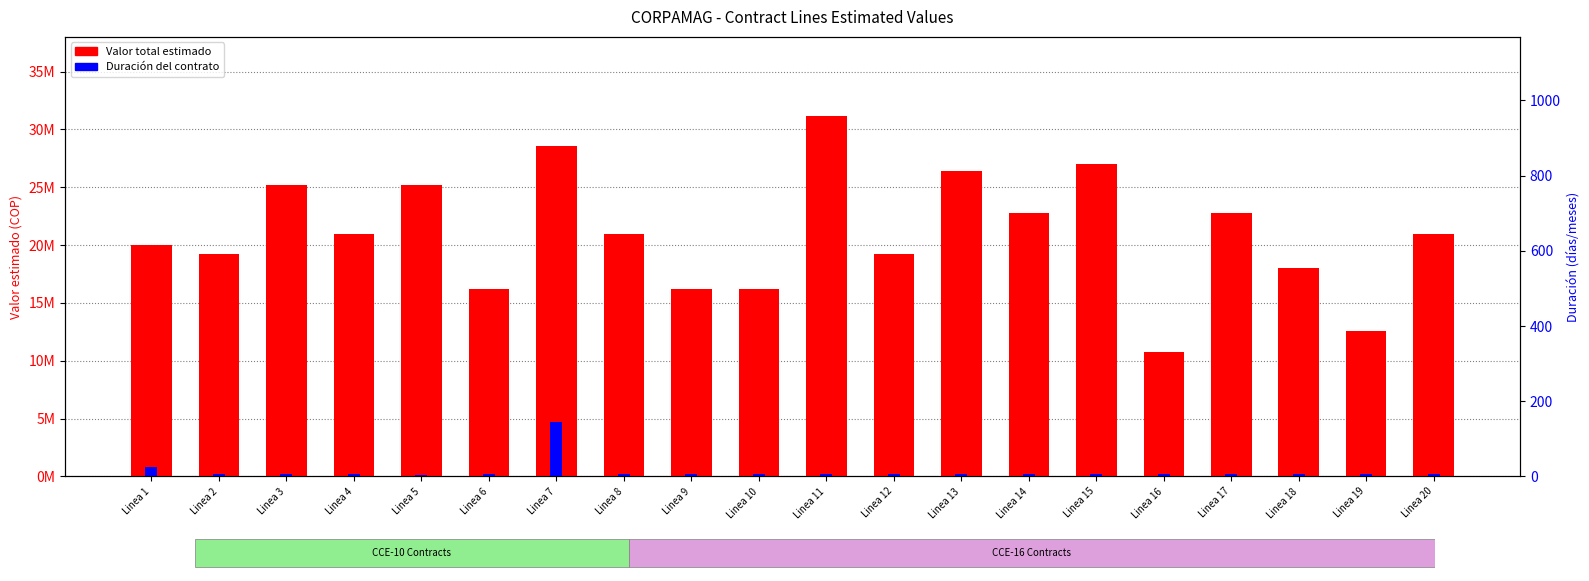

Which category has the lowest value in the Duración del contrato series?

Linea 5